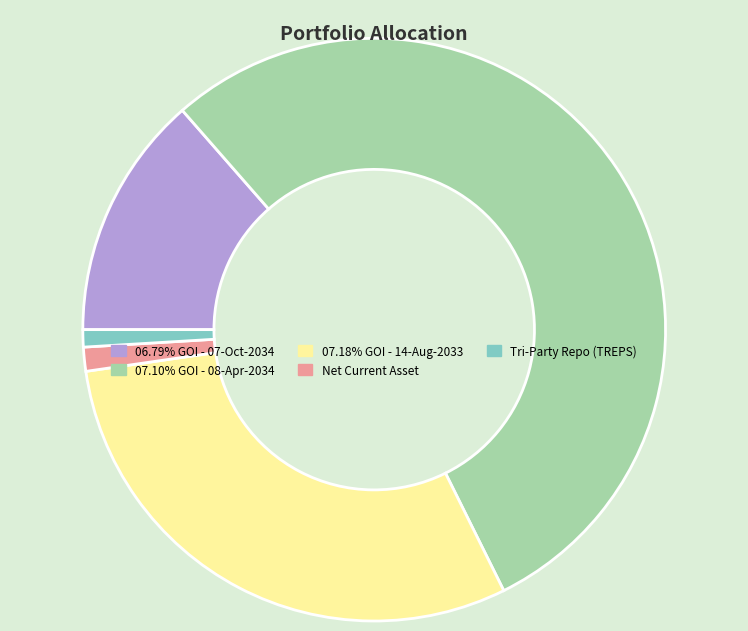

Is 07.18% GOI - 14-Aug-2033 the majority of the pie?

No